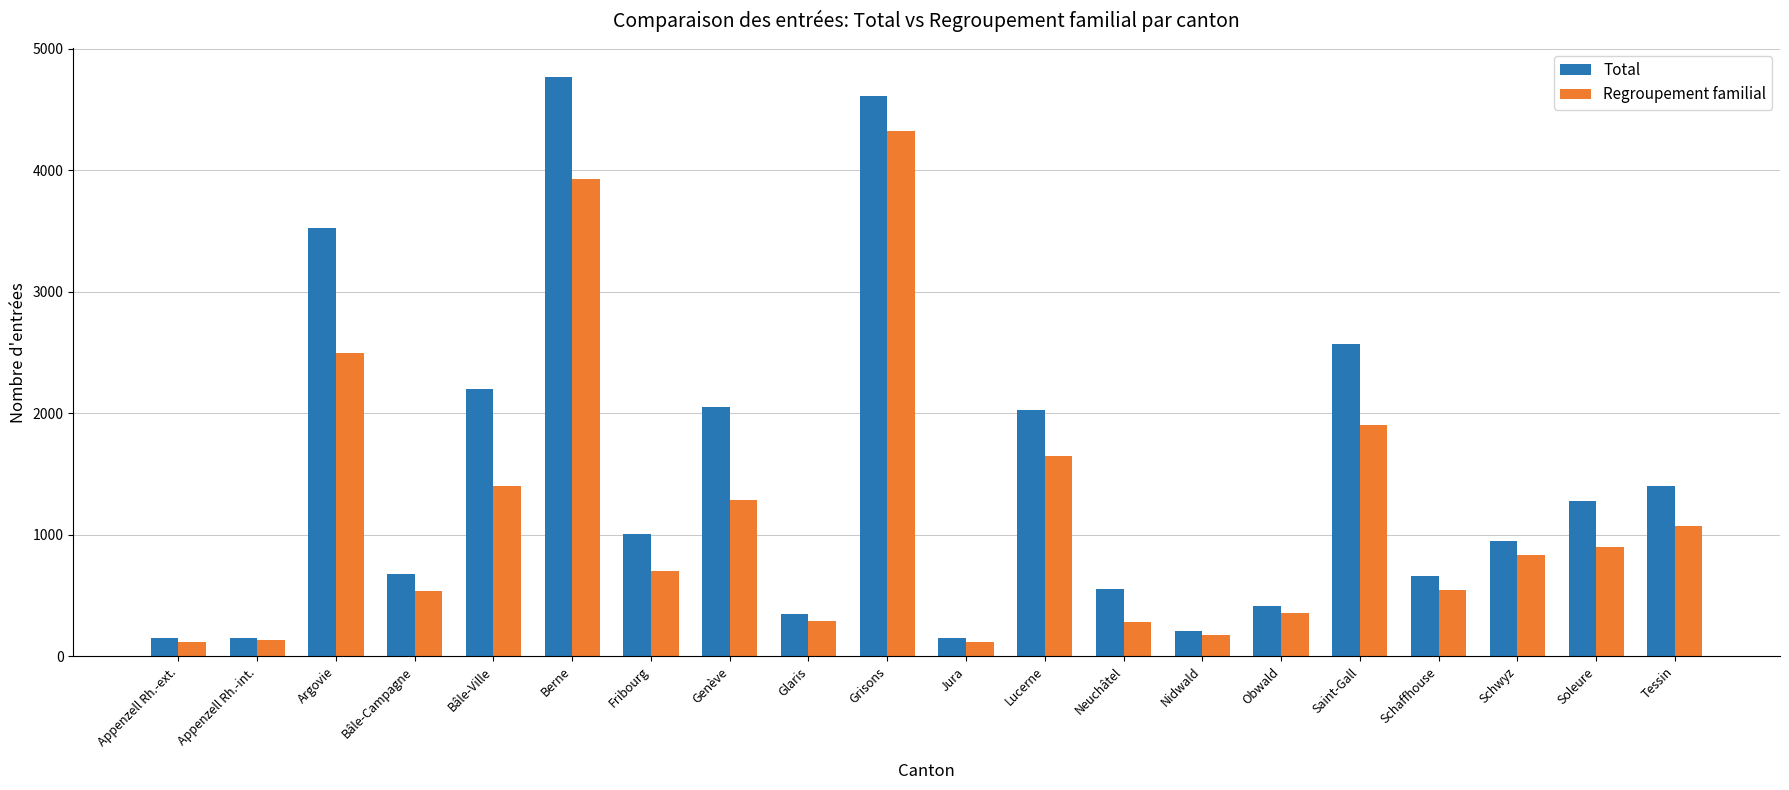

What is the difference between the second highest and second lowest values in the Total series?

4458